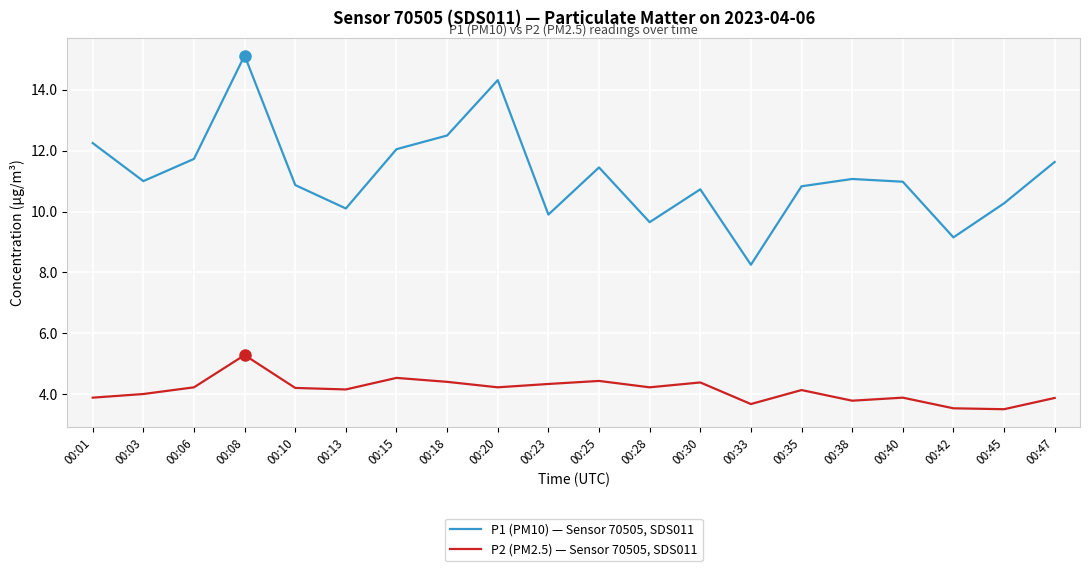

What are all the series names shown in the legend?

P1 (PM10) — Sensor 70505, SDS011, P2 (PM2.5) — Sensor 70505, SDS011